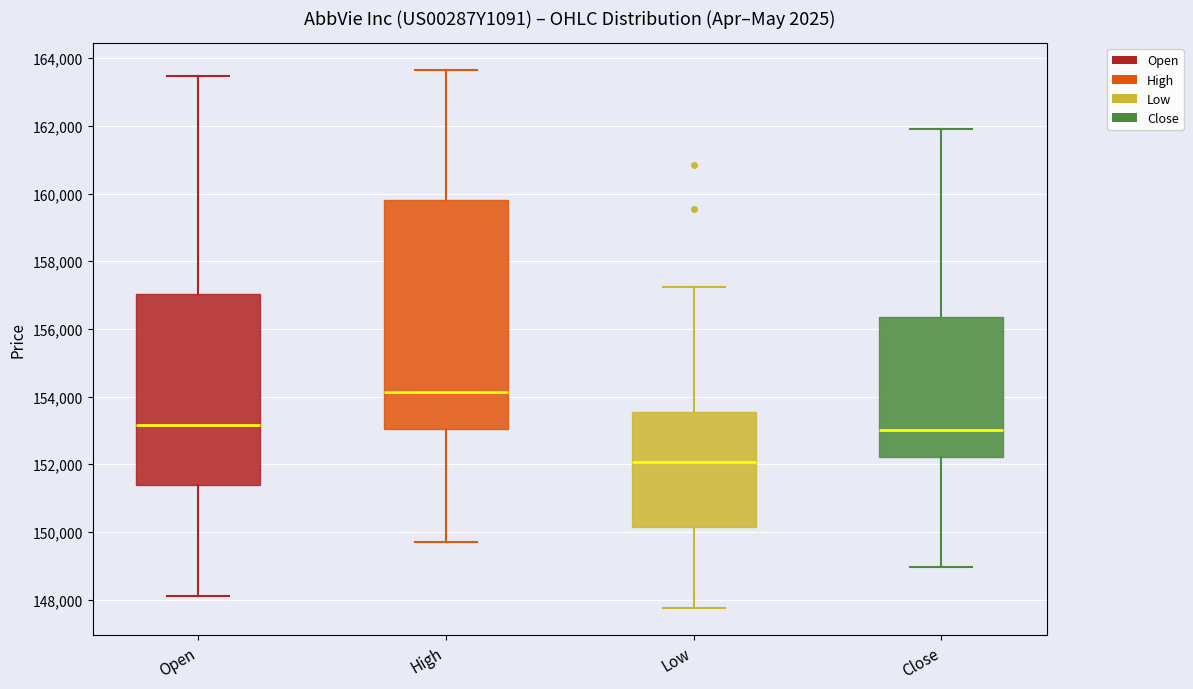

Comparing the boxes themselves (not the whiskers), which one is the tallest?

High